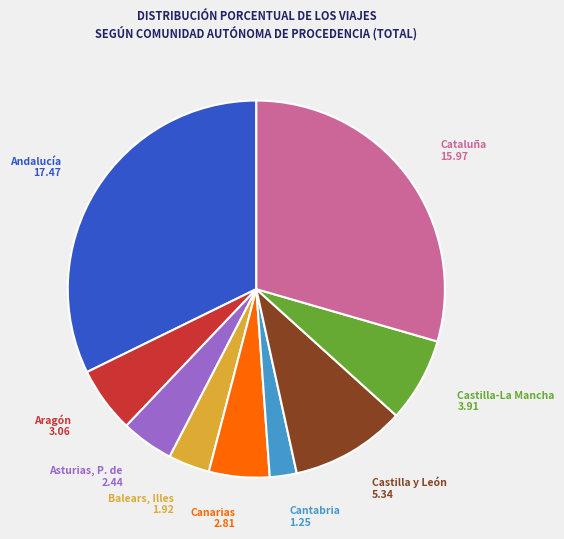

Which category has the biggest portion of the pie?

Andalucía